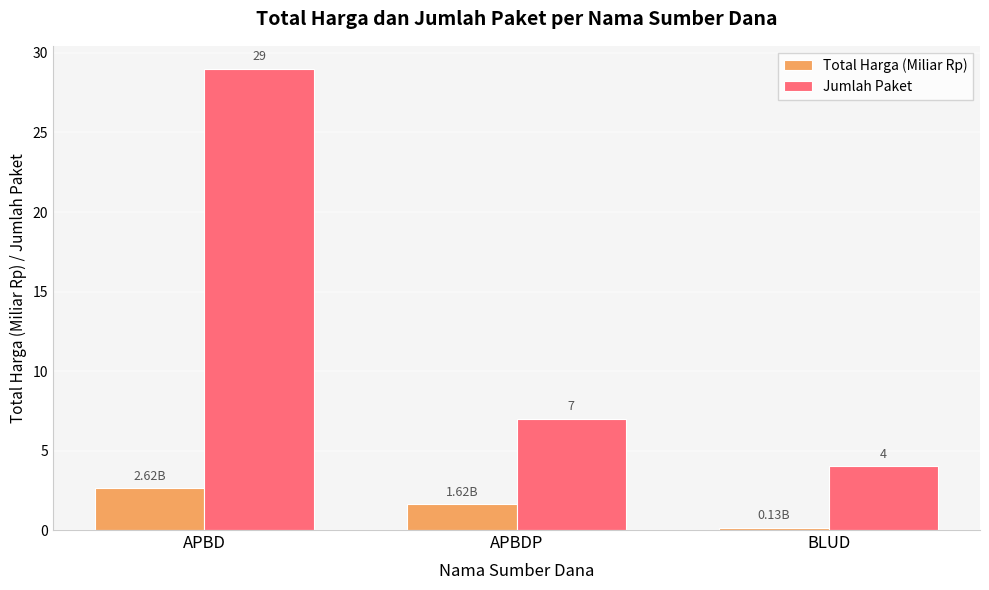

What is the value of the Jumlah Paket bar at the 3rd from the left?

4.0